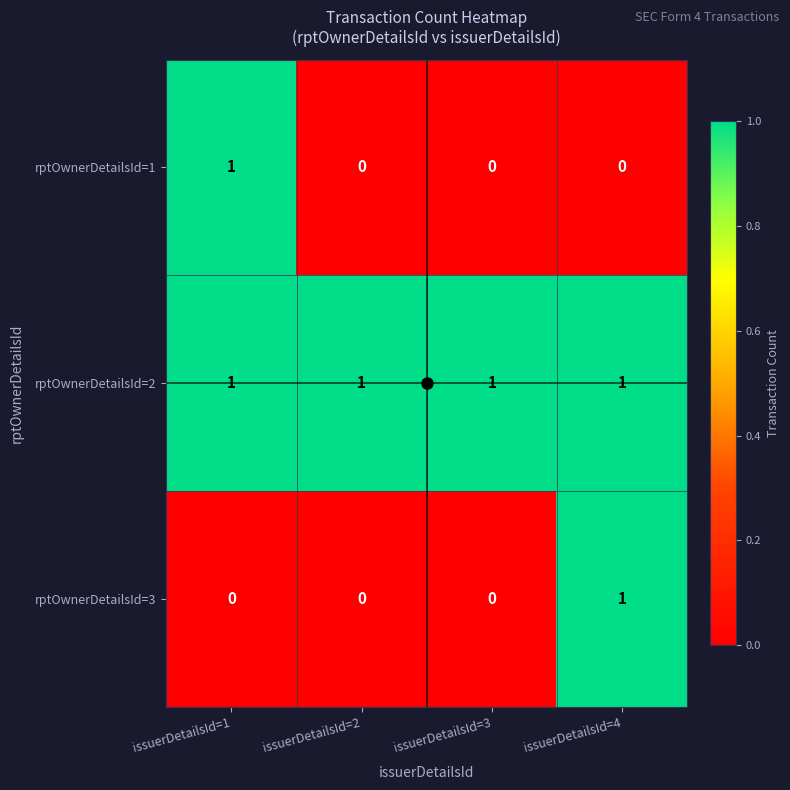

How many rptOwnerDetailsId=3 values are between 0 and 1?

4